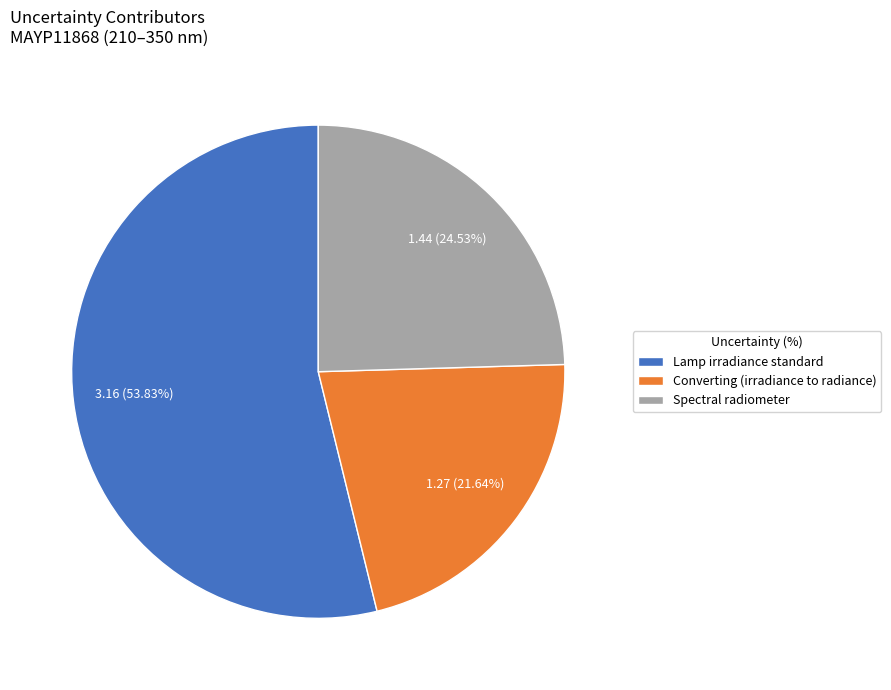

To the nearest percent, what percentage of the pie is Spectral radiometer?

25%